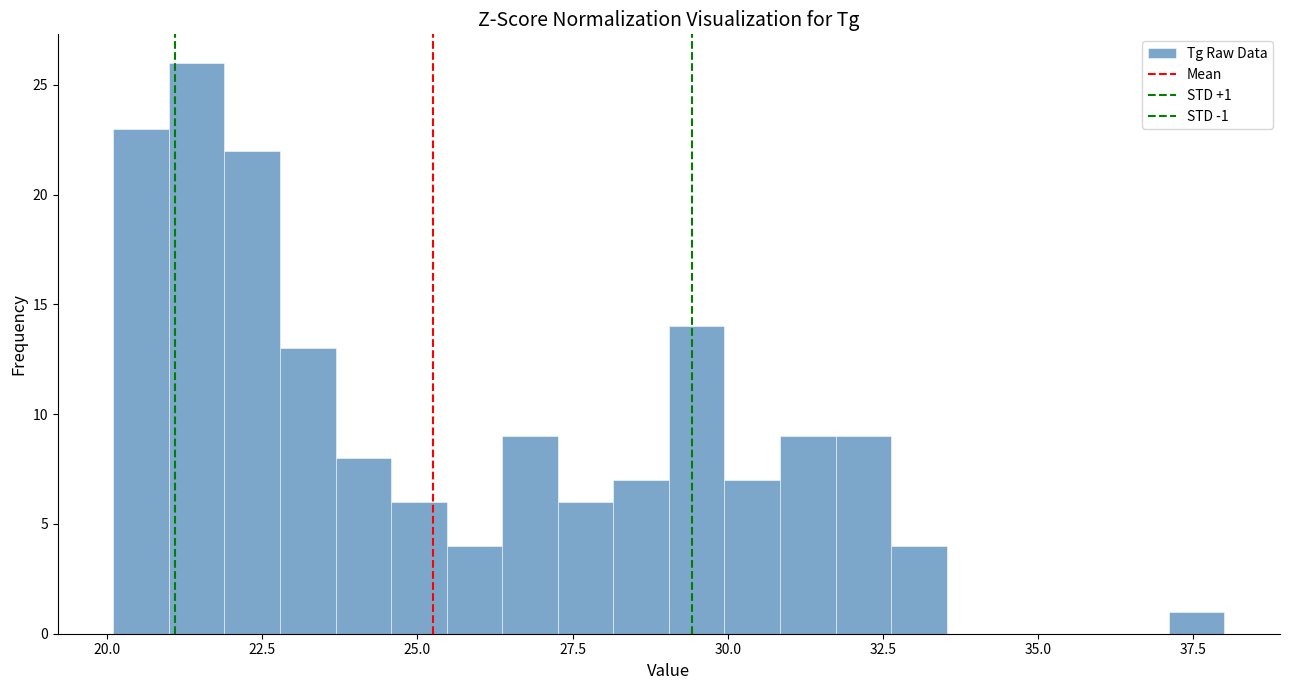

Read against the x-axis, roughly where is the centre of the tallest bar?

21.5